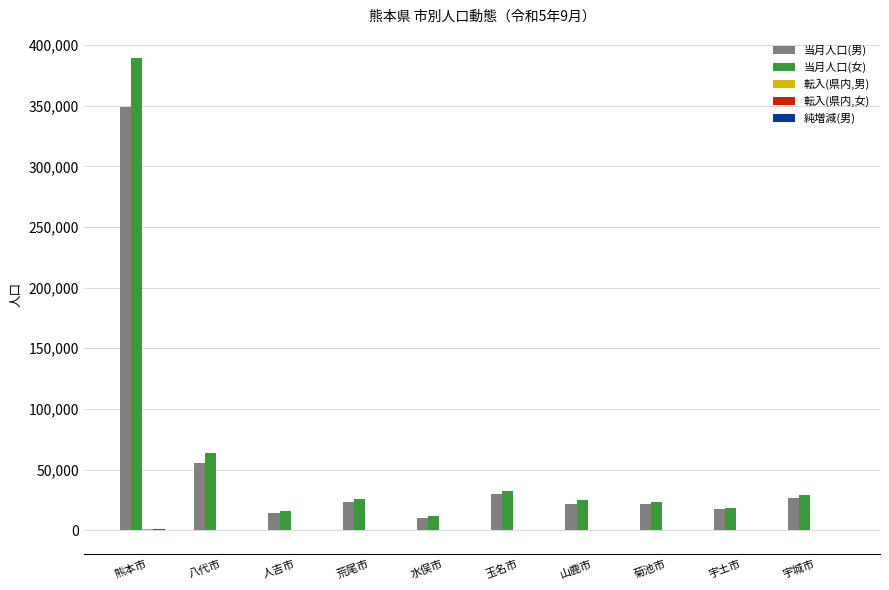

True or false: 当月人口(男) has a value of 348788 at 熊本市.

True